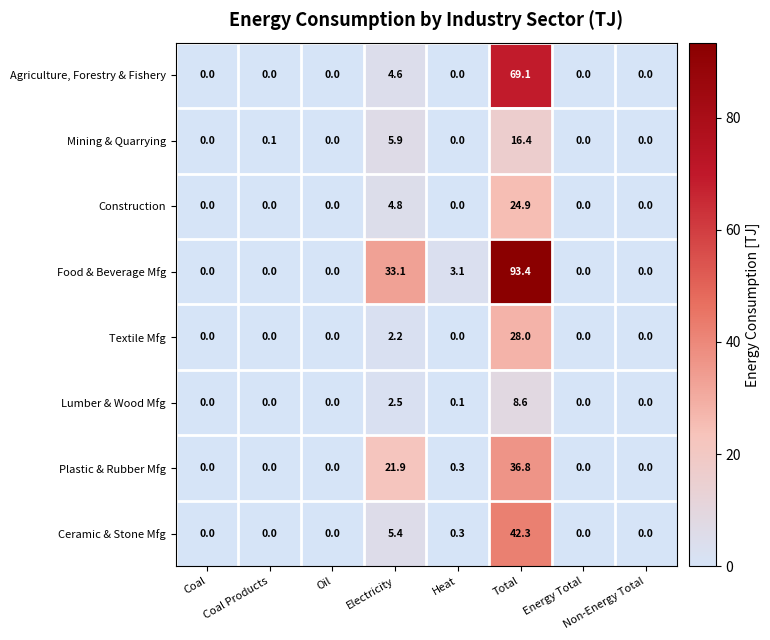

At which category is the sum across all series the highest?

Total